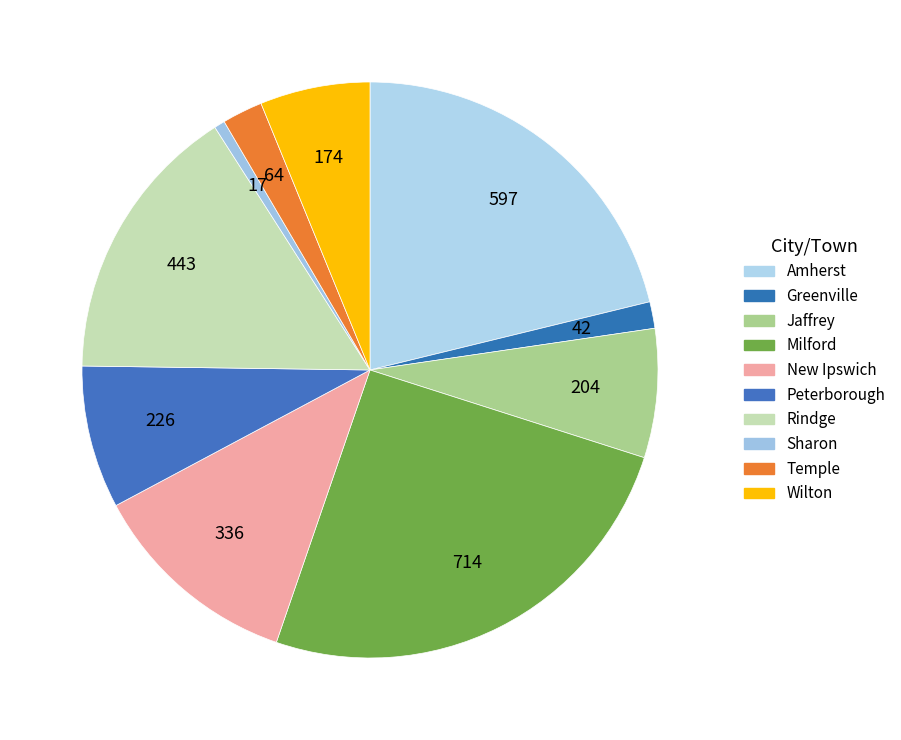

How many segments does this pie chart have?

10